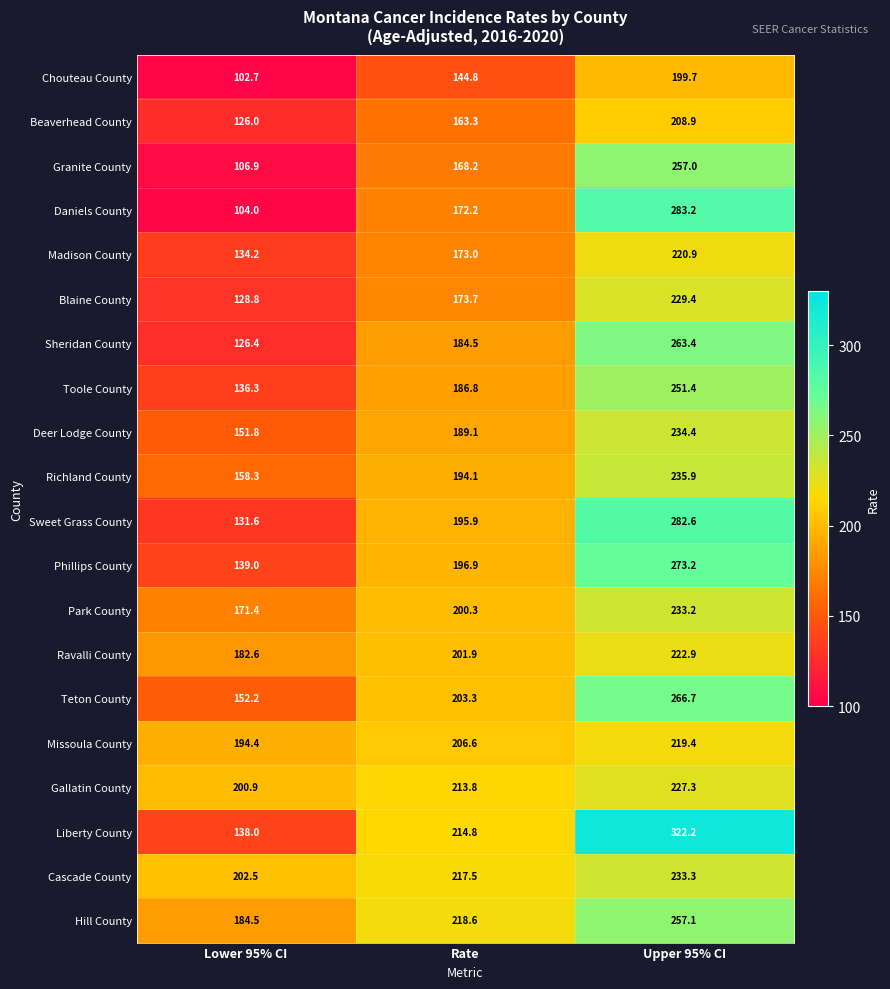

The Teton County series shows 98.7 at Rate. True or false?

False